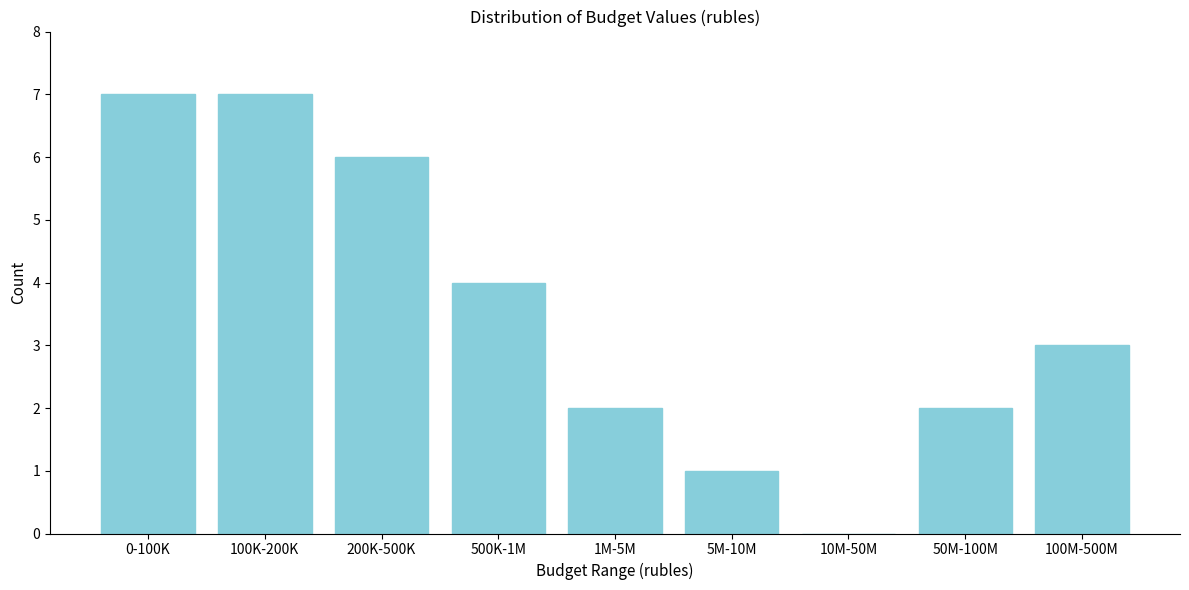

Reading left to right, extract all data points from this chart.

0-100K=7	100K-200K=7	200K-500K=6	500K-1M=4	1M-5M=2	5M-10M=1	10M-50M=0	50M-100M=2	100M-500M=3